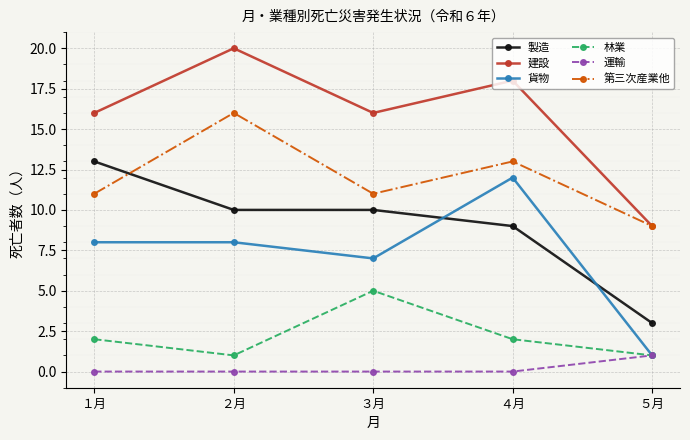

What is the total value across all series at ２月?

55